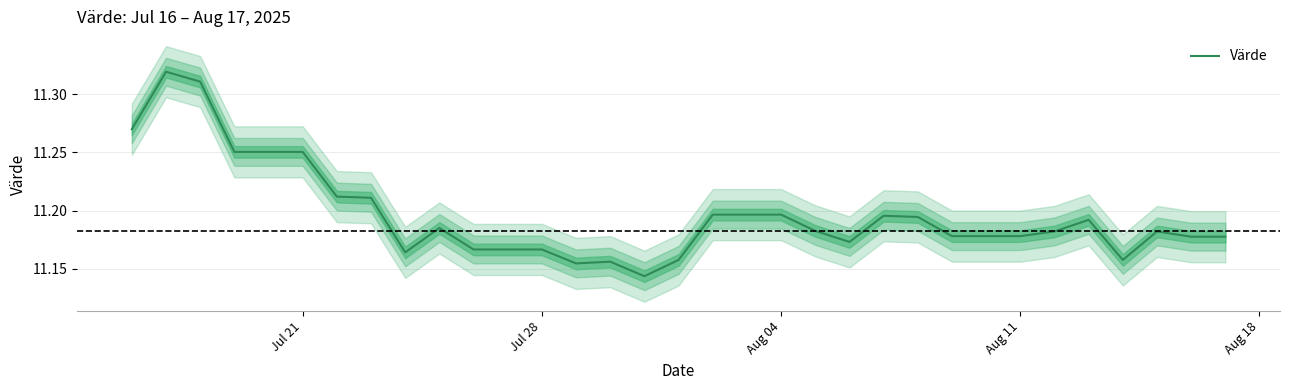

The value of Värde at Jul 21 is 6.5. True or false?

False